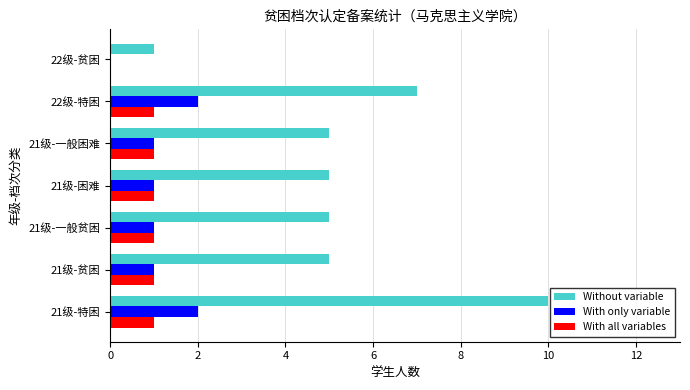

At which label is With all variables closest to 0?

22级-贫困